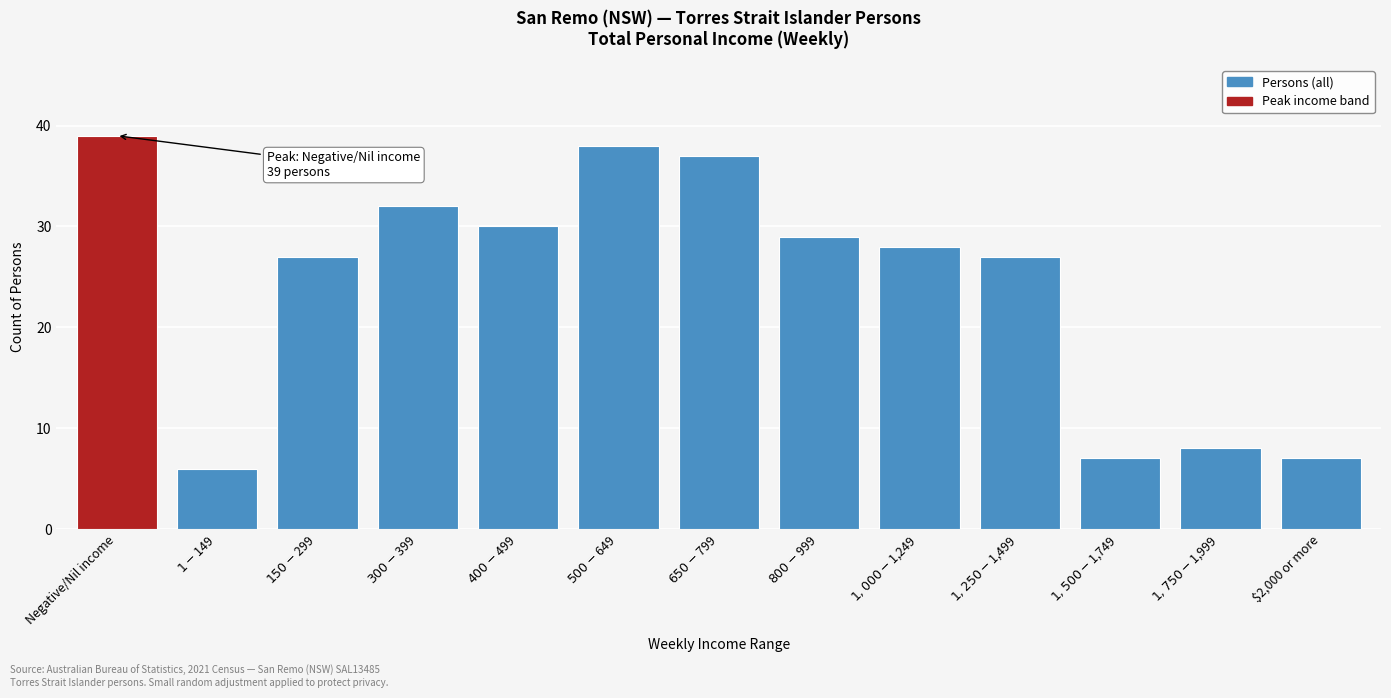

Reading right to left, extract all data points from this chart.

7	8	7	27	28	29	37	38	30	32	27	6	39